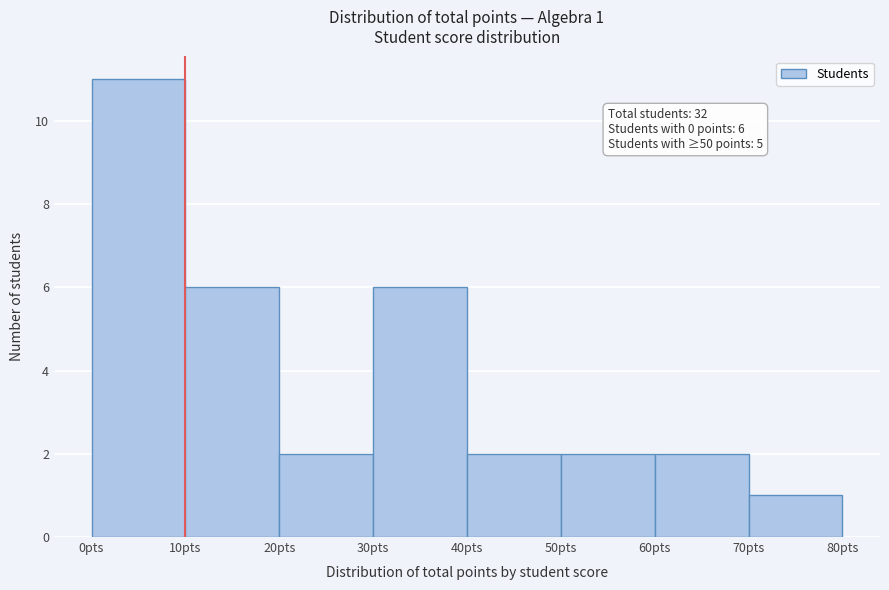

Which range on the x-axis has the tallest bar?

0 to 10